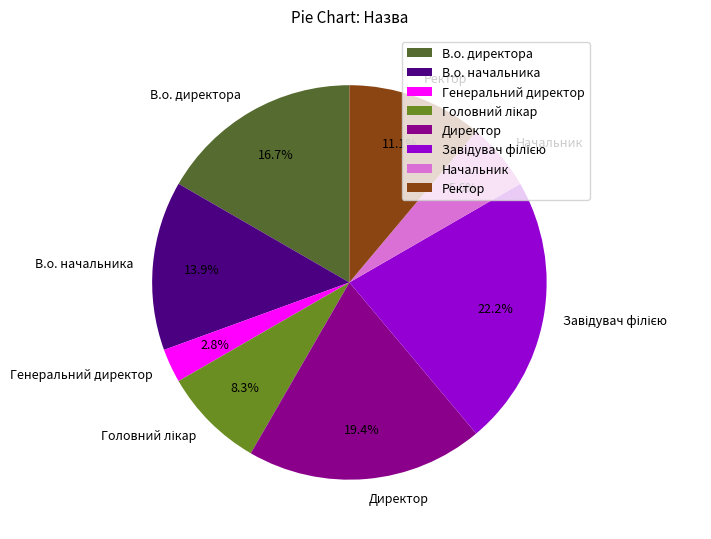

Is Ректор the majority of the pie?

No